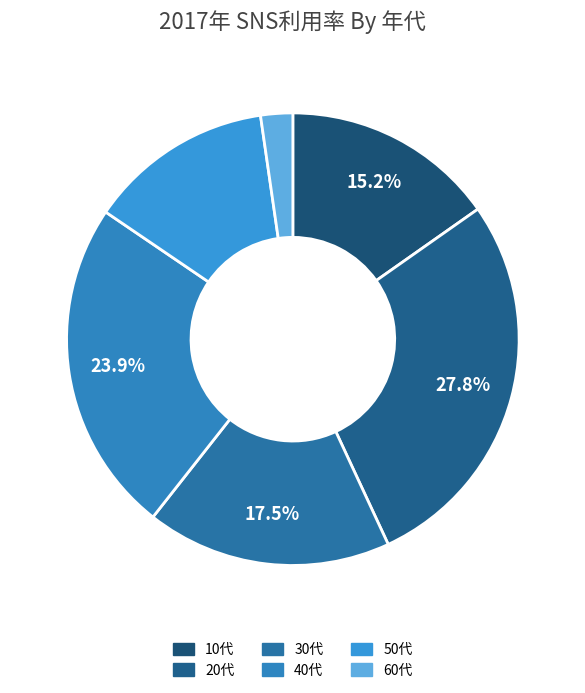

Is it true that 60代 is 2% of the pie?

True